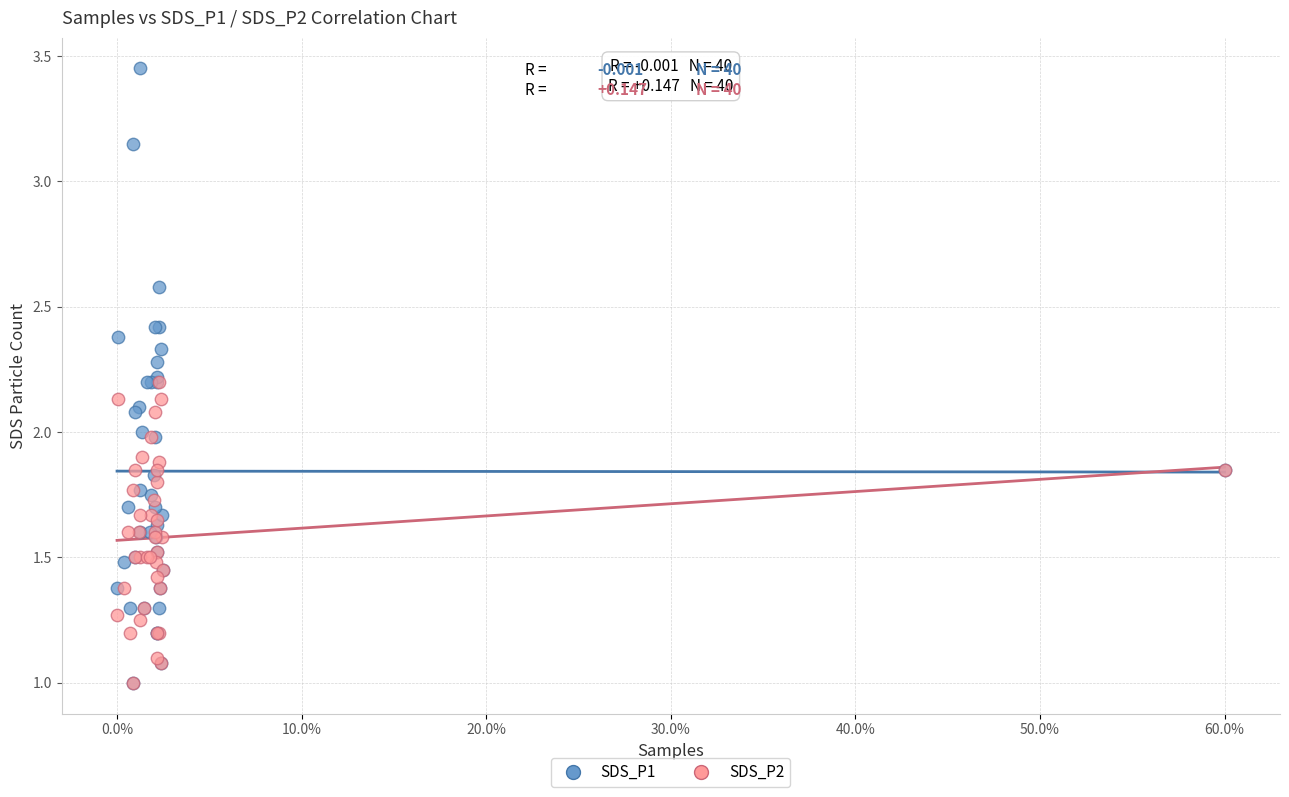

Which series has the largest Y range (max minus min)?

SDS_P1